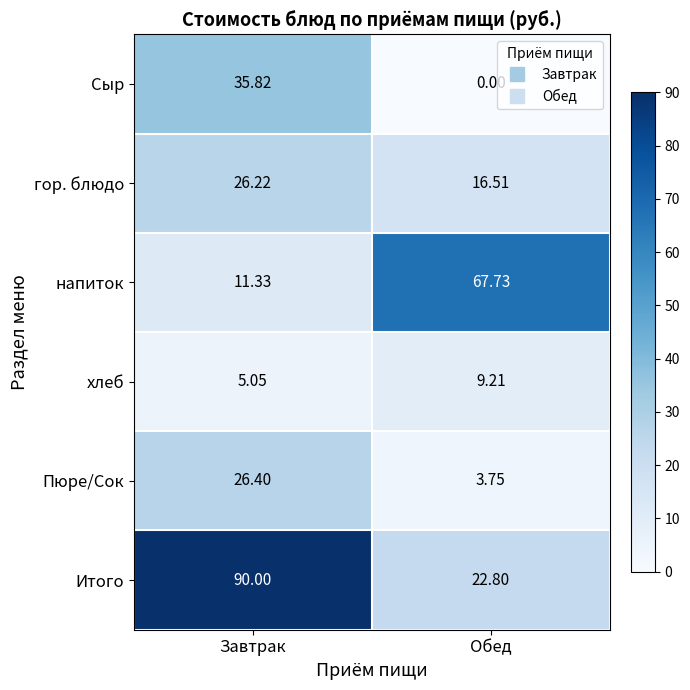

Which series changed the most between Завтрак and Обед?

Итого